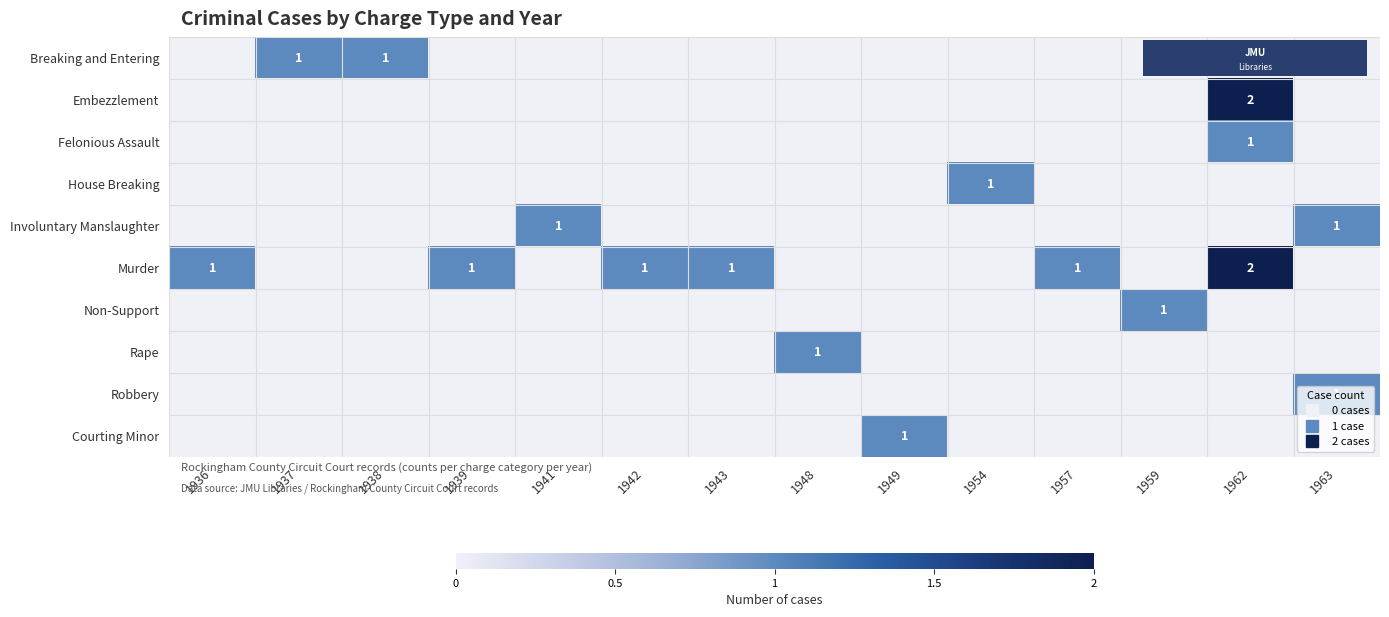

Is it true that Rape equals 0 at 1939?

True